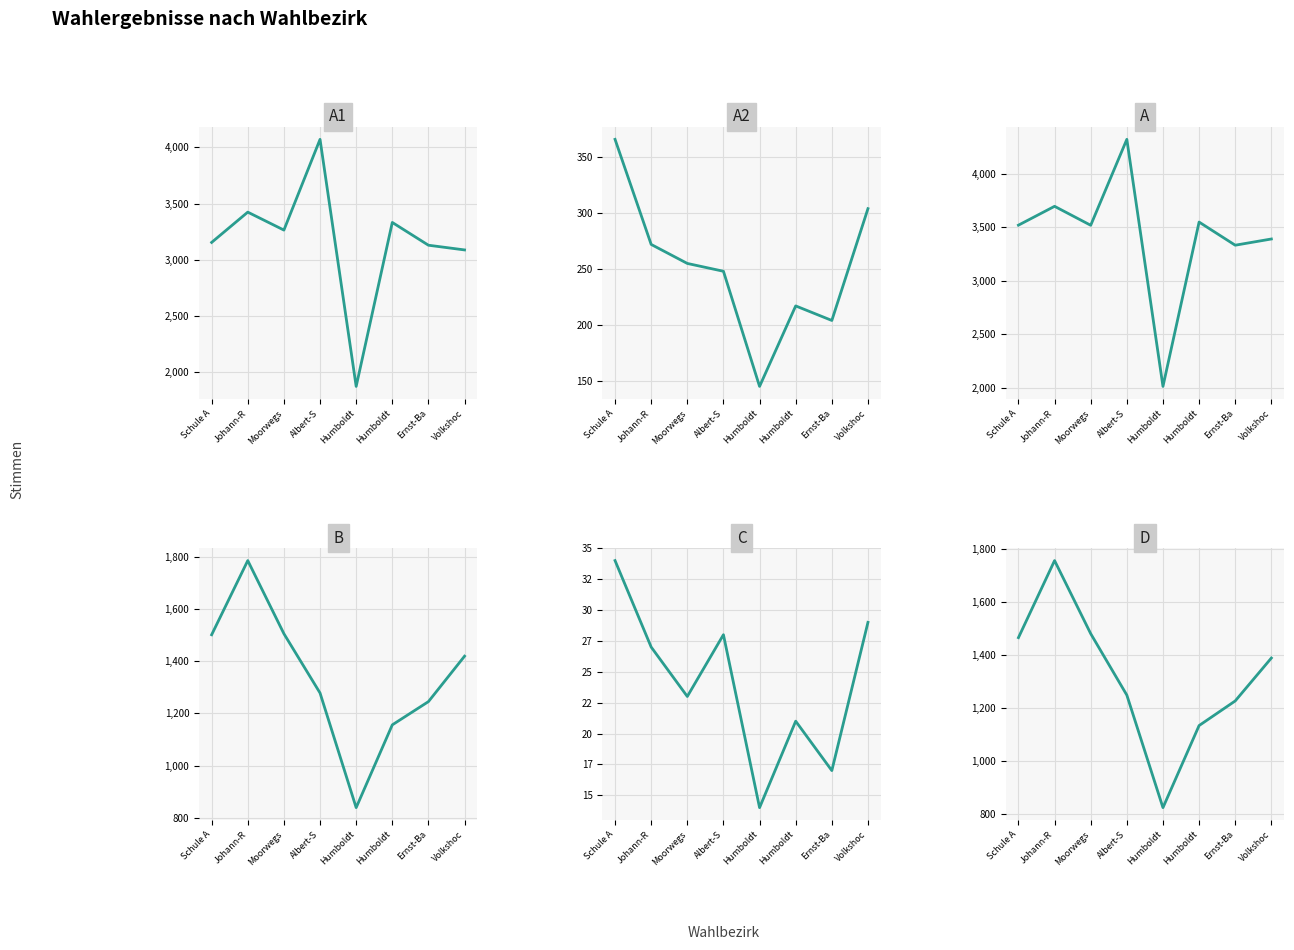

In C, how many points are lower than both neighbors (excluding endpoints)?

3